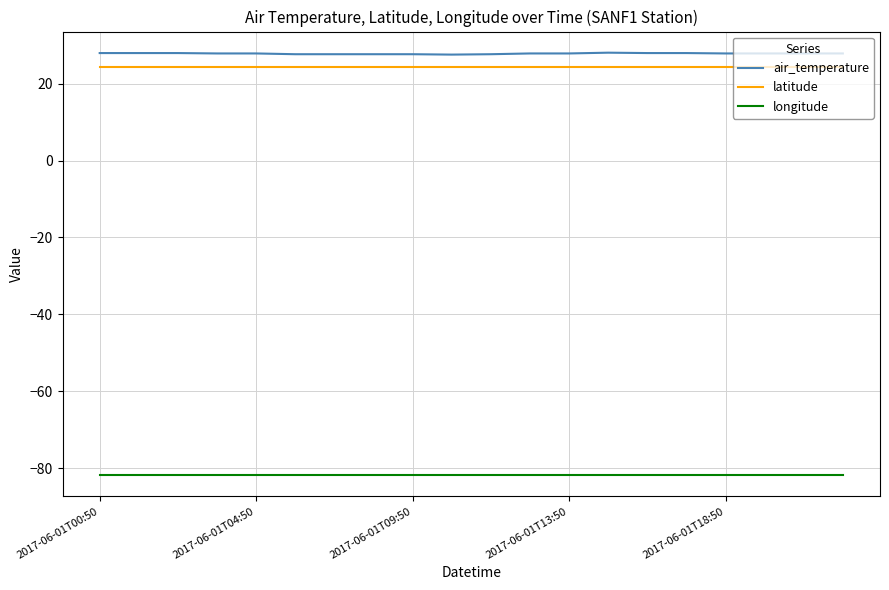

What is the greatest value displayed?

28.1